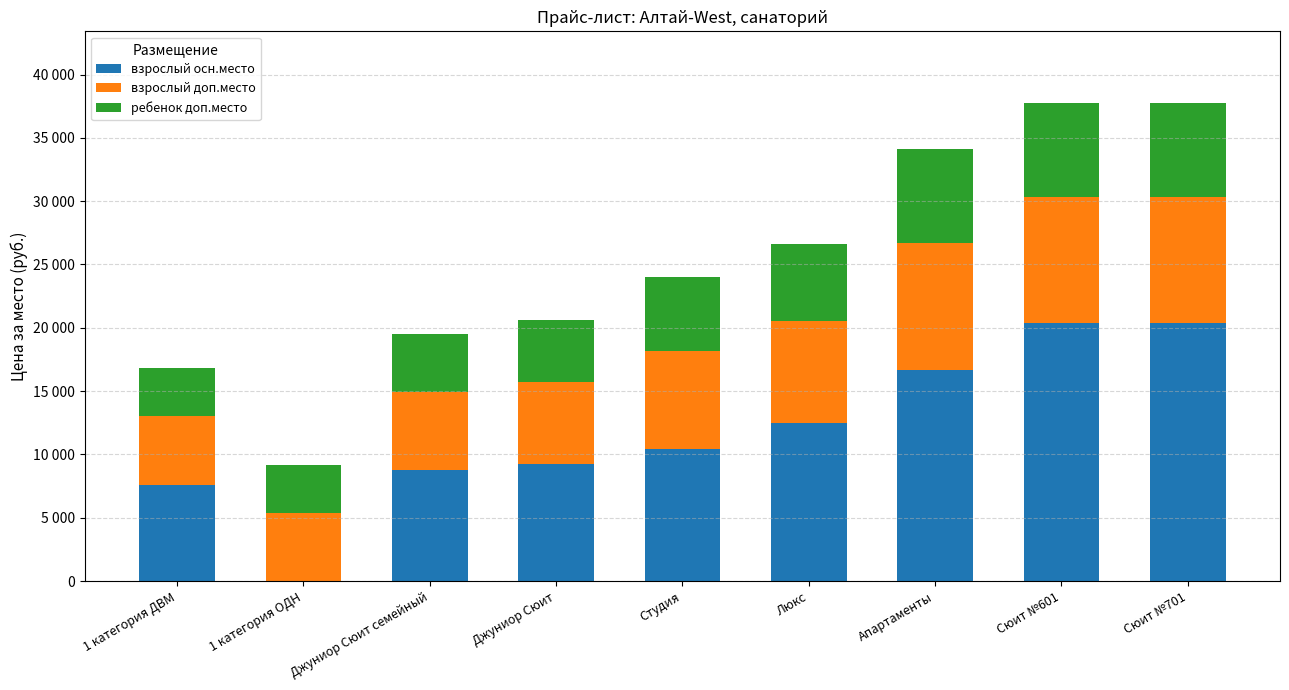

What is the difference between the maximum and minimum values in the взрослый доп.место series?

4600